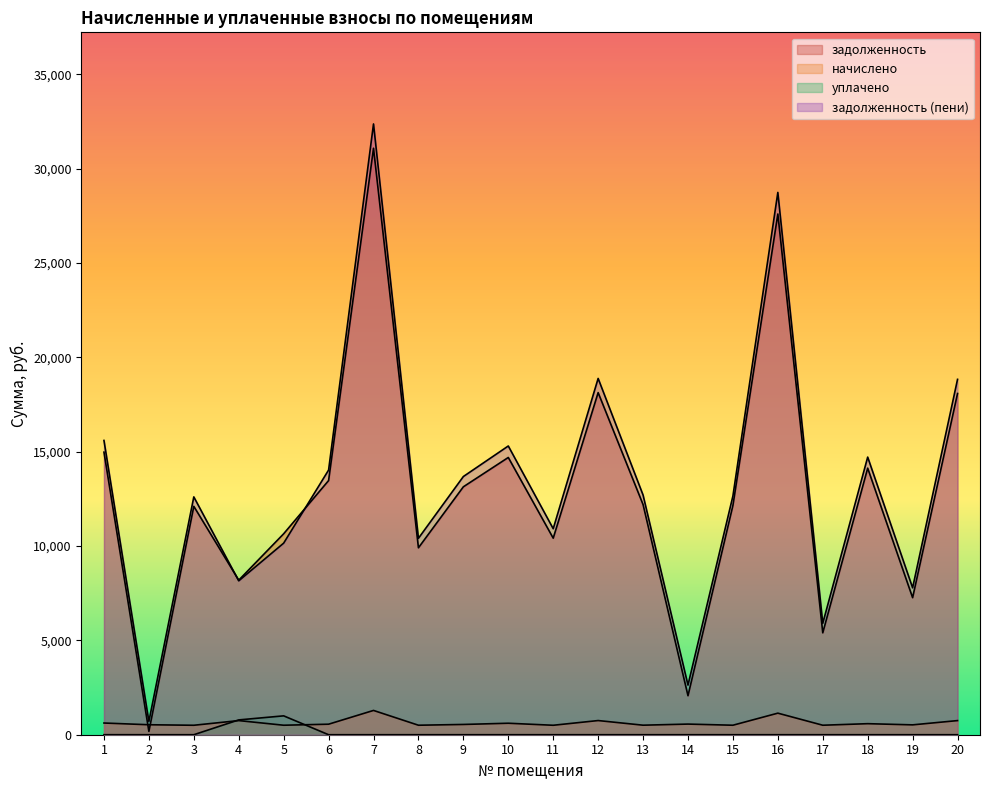

At how many categories does at least one series exceed 27446?

2